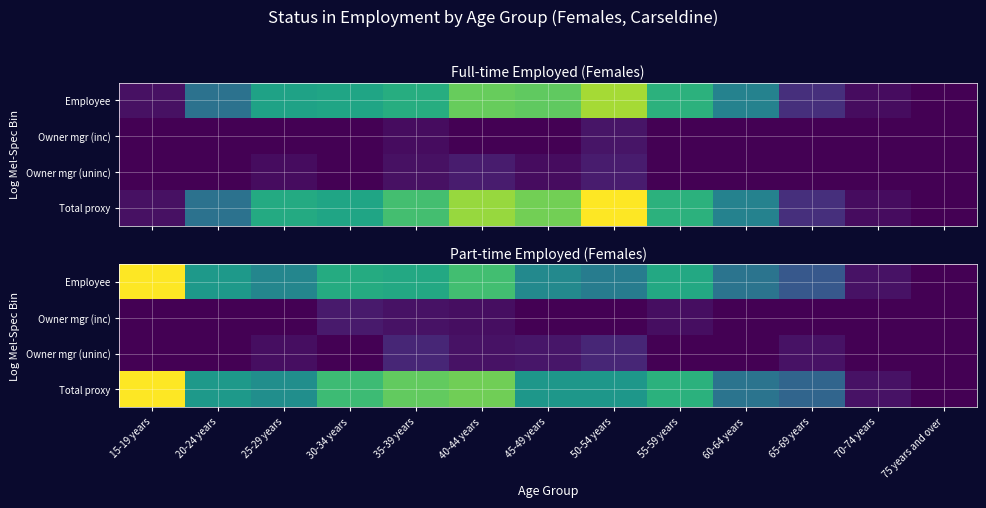

Is it true that Employee equals 9 at 60-64 years?

False